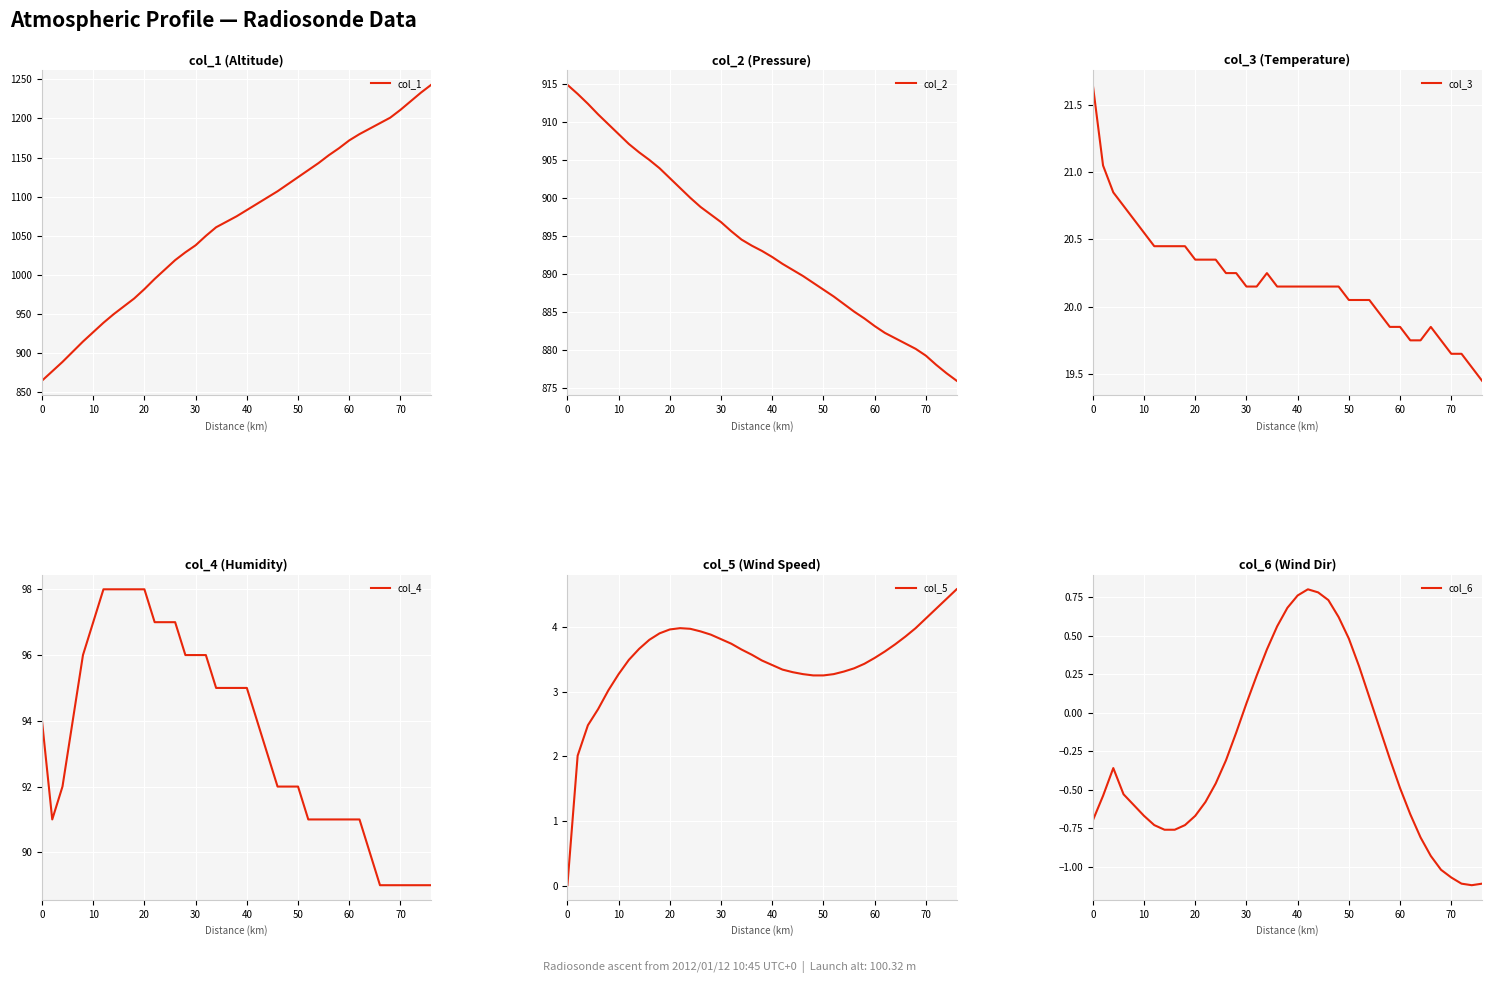

What is the value of the col_6 point at the 27th from the left?

0.3